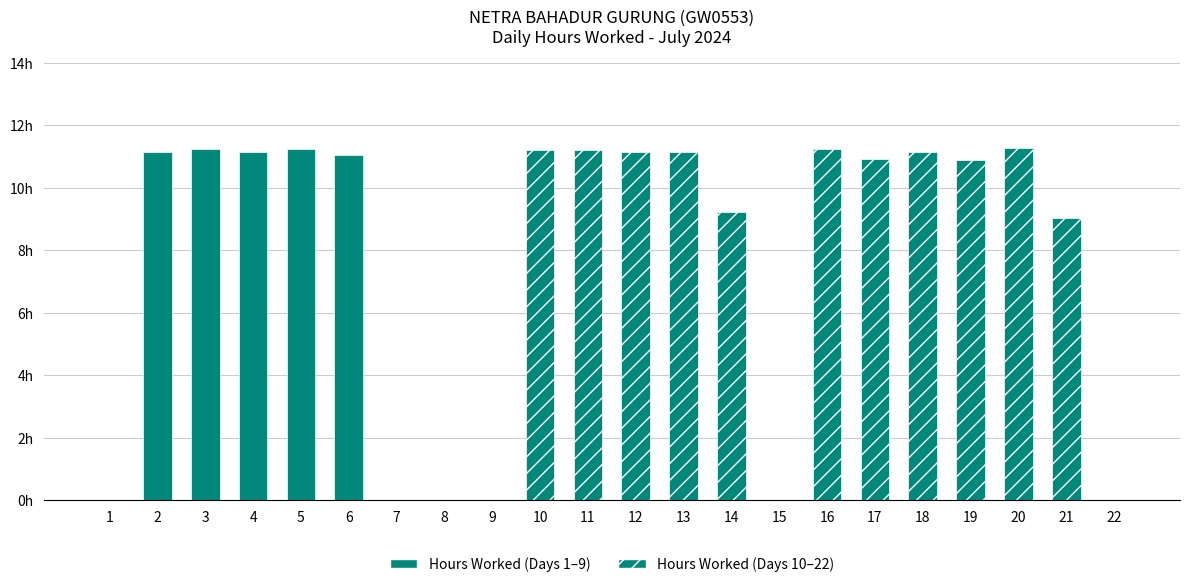

Rank the categories by value from lowest to highest.

1, 7, 8, 9, 15, 22, 21, 14, 19, 17, 6, 2, 4, 12, 13, 18, 10, 11, 3, 5, 16, 20